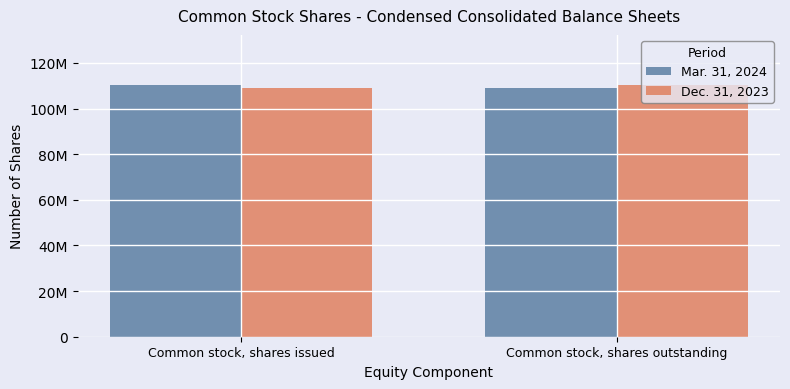

What are all the series names shown in the legend?

Mar. 31, 2024, Dec. 31, 2023